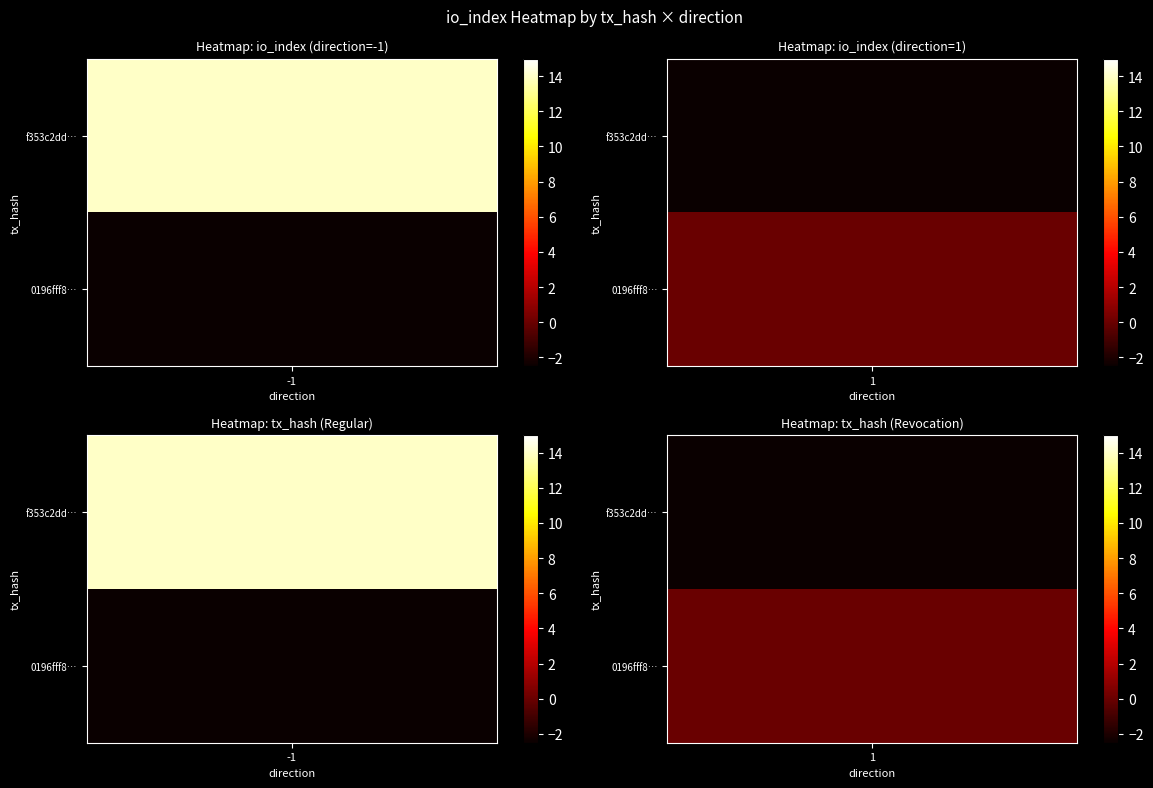

At how many categories does at least one series exceed 5?

1